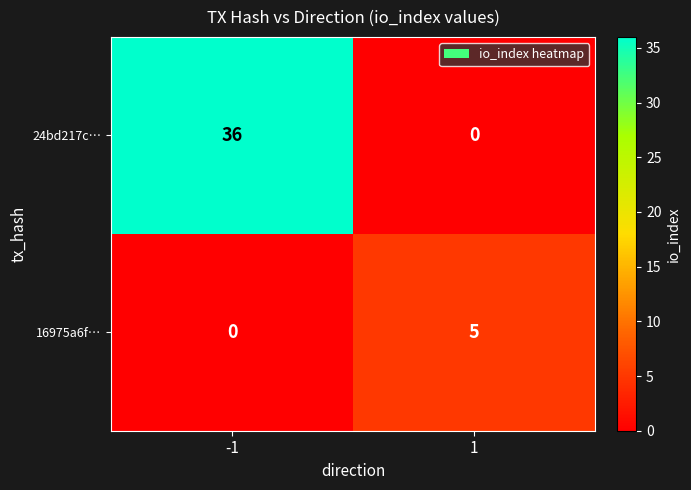

What is the highest value of the 16975a6f… series?

5